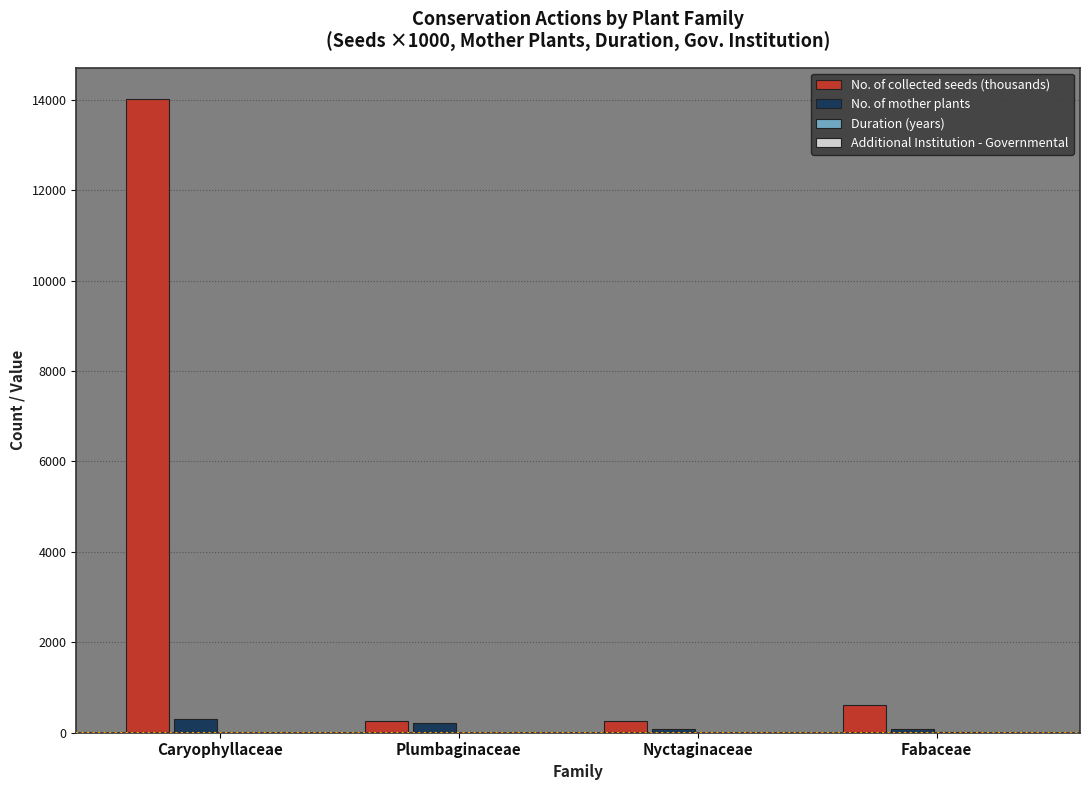

At which category is the sum across all series the highest?

Caryophyllaceae